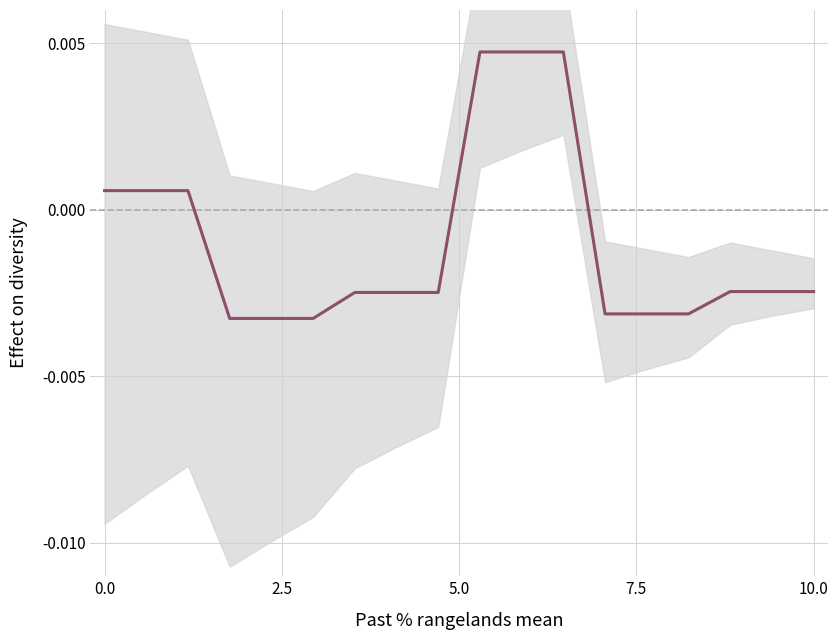

How many negative values are there?

12